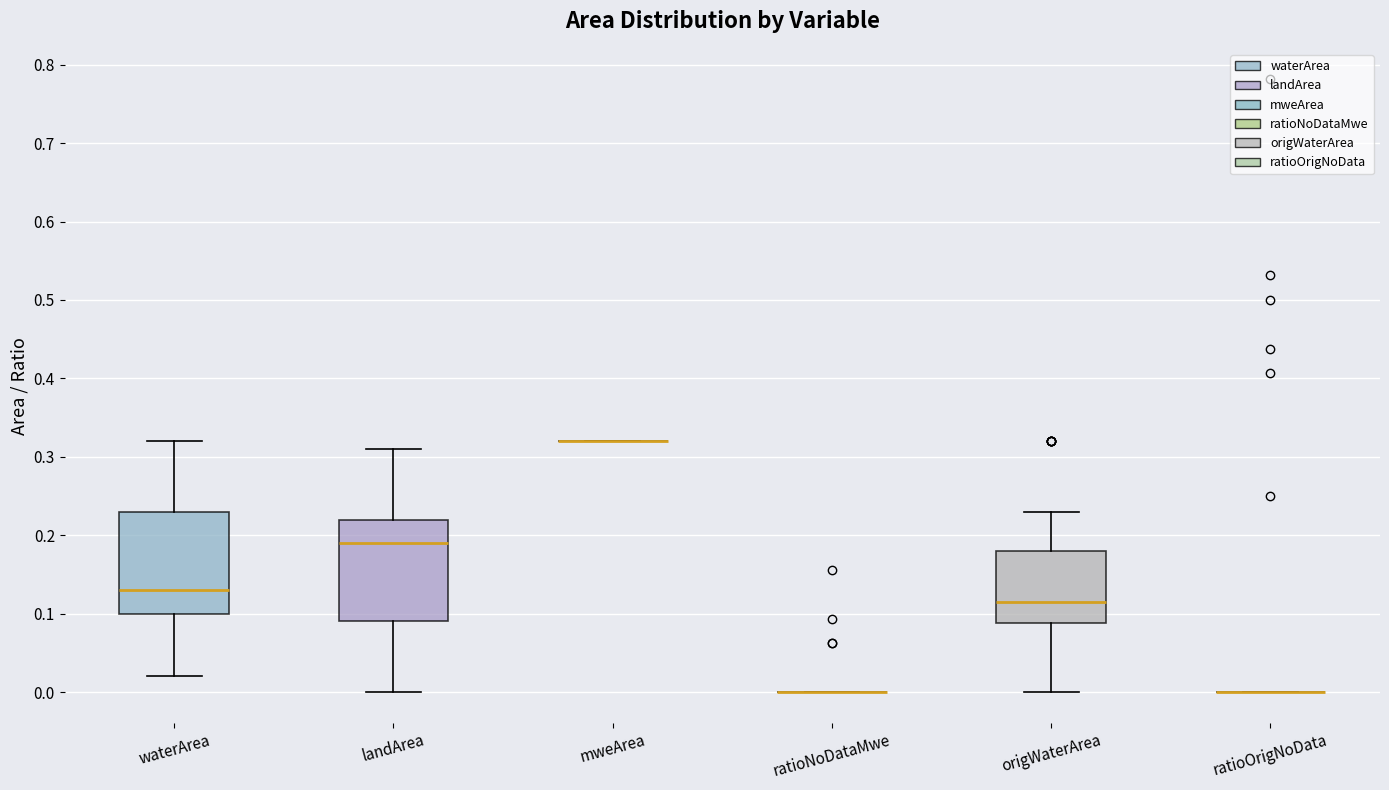

Reading left to right, transcribe this box plot: for each box, give where its median line is, the range the box spans, and where its two whiskers end, as read against the y-axis. The values are not printed on the chart, so give them approximately, as read against the axis.

waterArea: median 0.13, box 0.10 to 0.23, whiskers 0.02 to 0.32
landArea: median 0.19, box 0.09 to 0.22, whiskers 0.00 to 0.31
mweArea: box collapsed to a line at 0.32, whiskers 0.32 to 0.32
ratioNoDataMwe: box collapsed to a line at 0.00, whiskers 0.00 to 0.00
origWaterArea: median 0.12, box 0.09 to 0.18, whiskers 0.00 to 0.23
ratioOrigNoData: box collapsed to a line at 0.00, whiskers 0.00 to 0.00